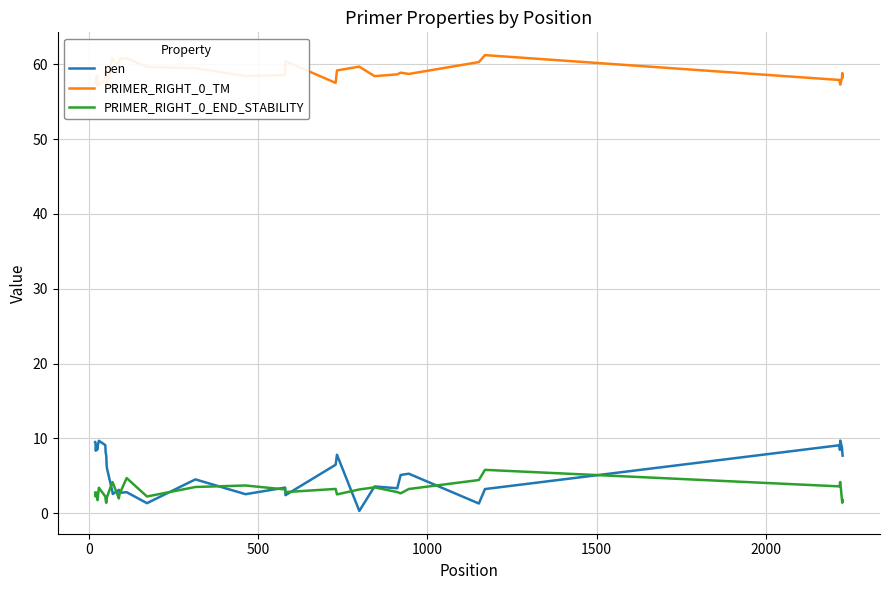

Rank the series by their maximum value, from lowest to highest.

PRIMER_RIGHT_0_END_STABILITY, pen, PRIMER_RIGHT_0_TM